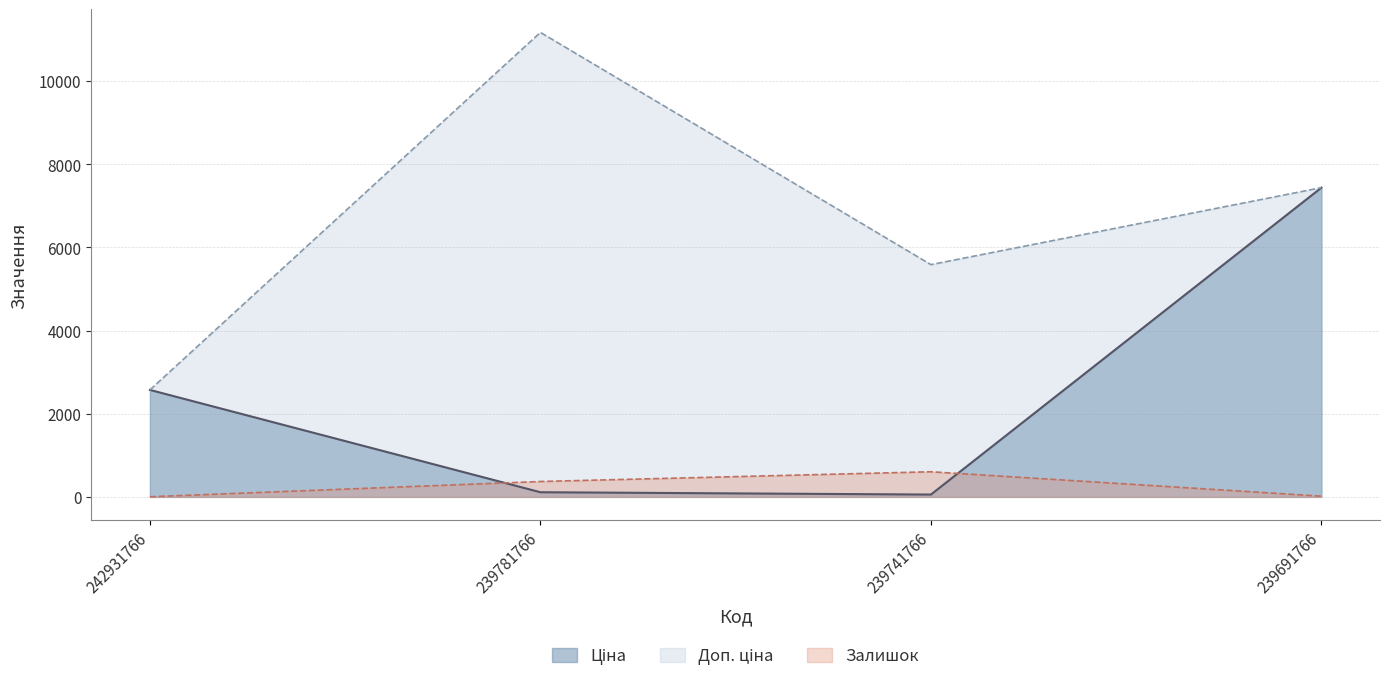

Which series ends up on top after the final intersection of Ціна and Доп. ціна?

Доп. ціна